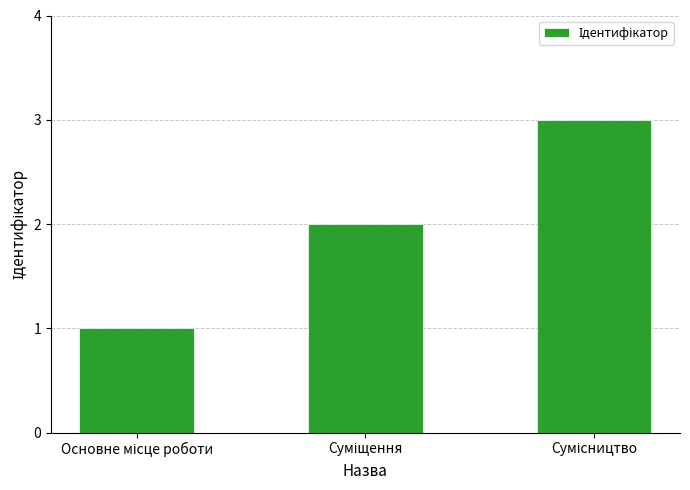

What is the sum of all values?

6